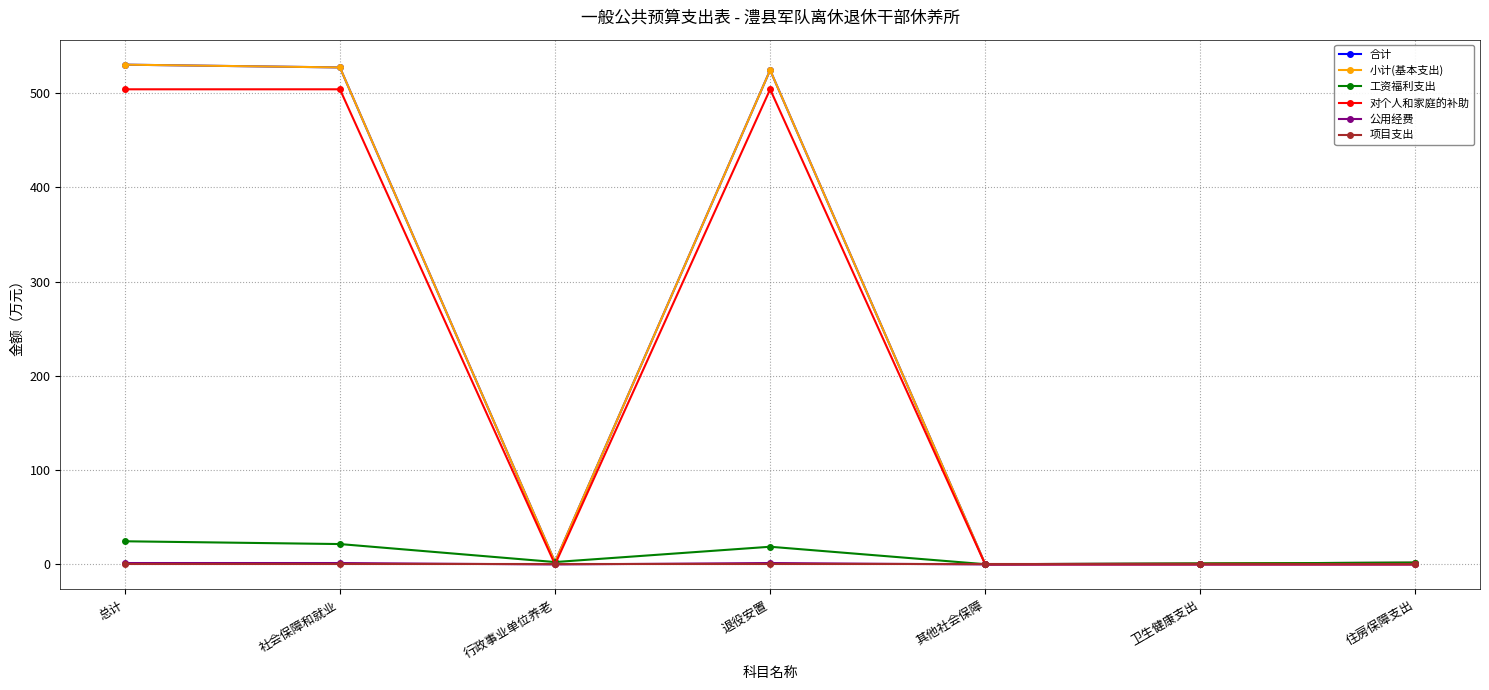

How many positive values does the 公用经费 series have?

3